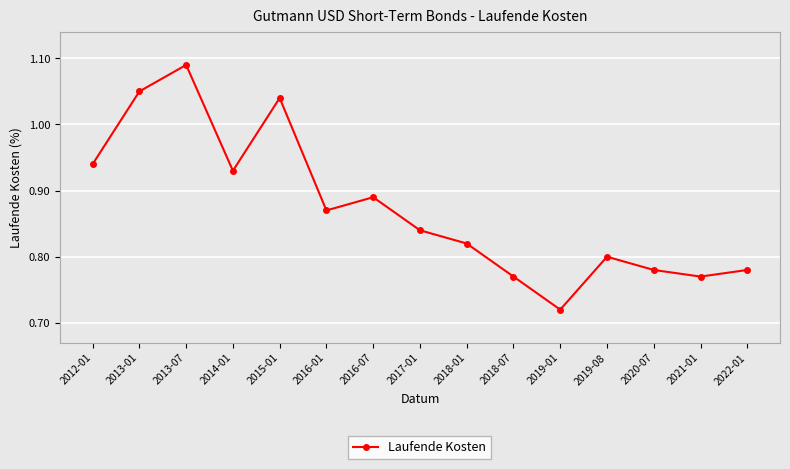

At which category does the chart reach its minimum across all series?

2019-01